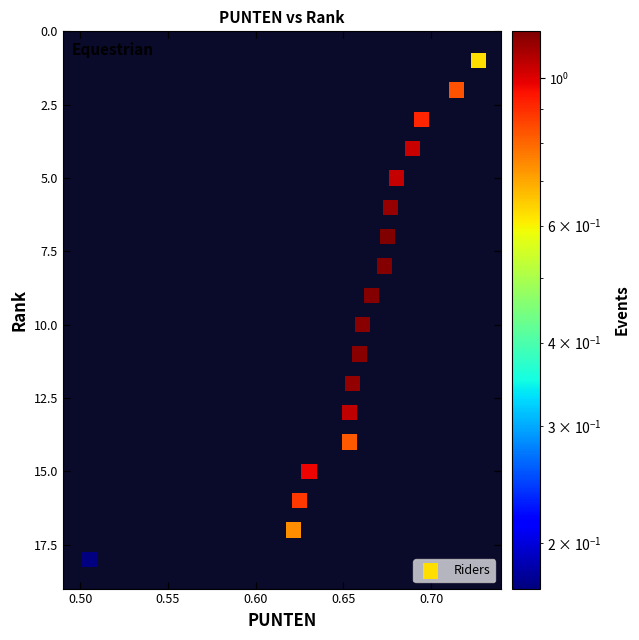

What is the range of Y values (max minus min)?

17